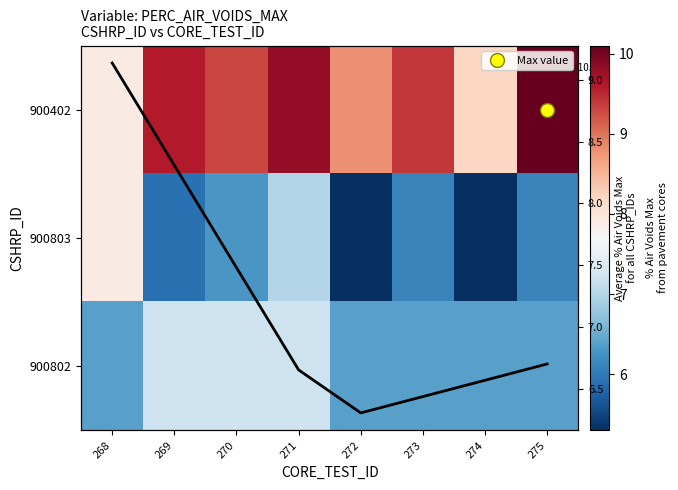

What is the difference between the maximum and second lowest values in the 900802 series?

0.8